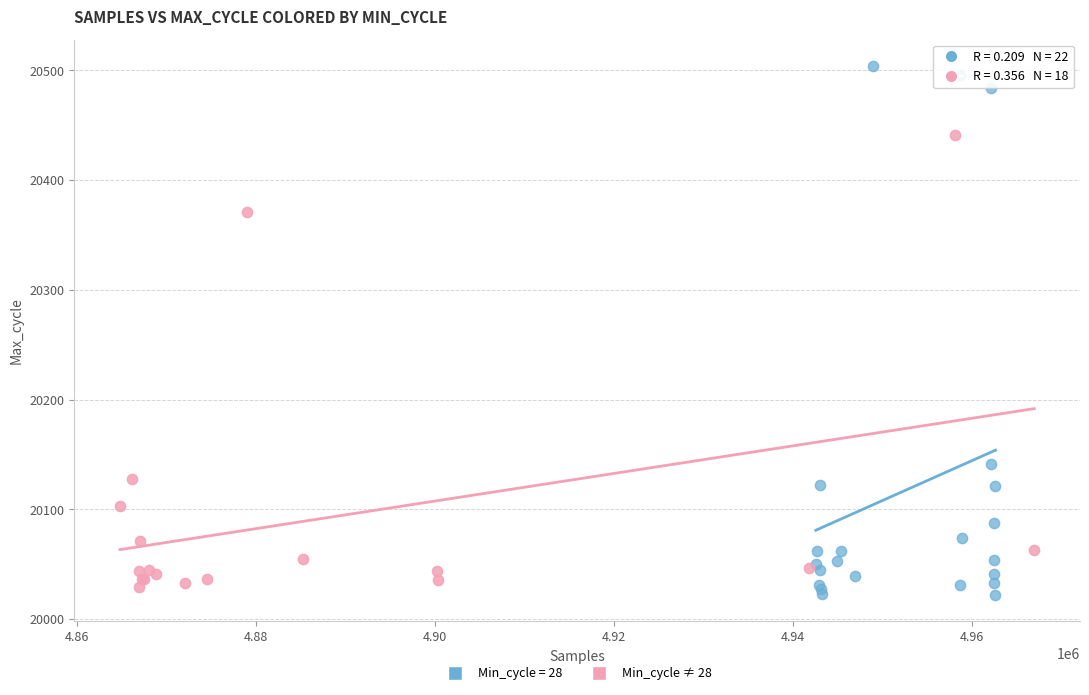

Which series contains the highest Y value?

Min_cycle = 28